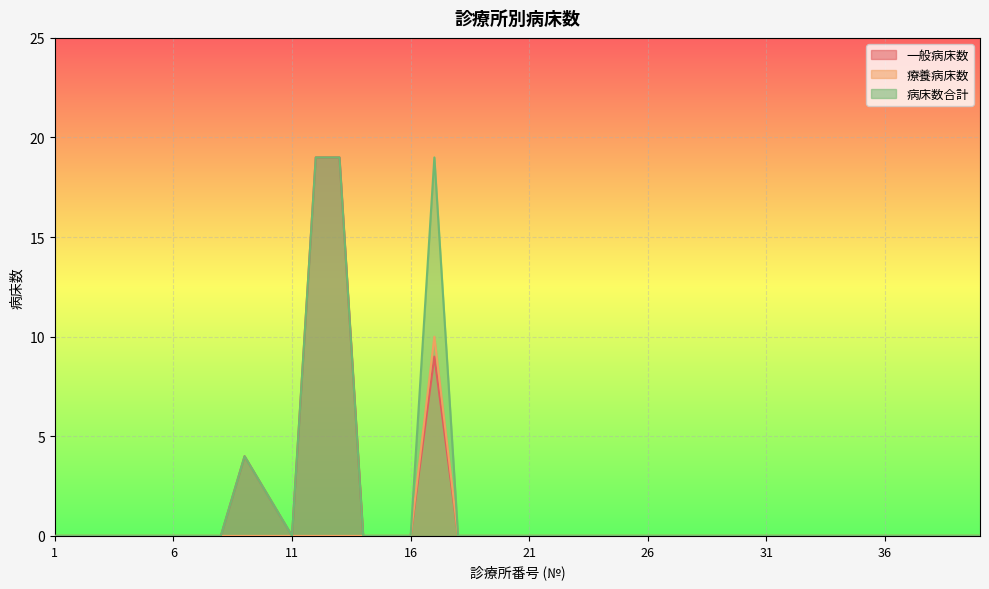

Does the chart display data point markers on the line(s)?

No